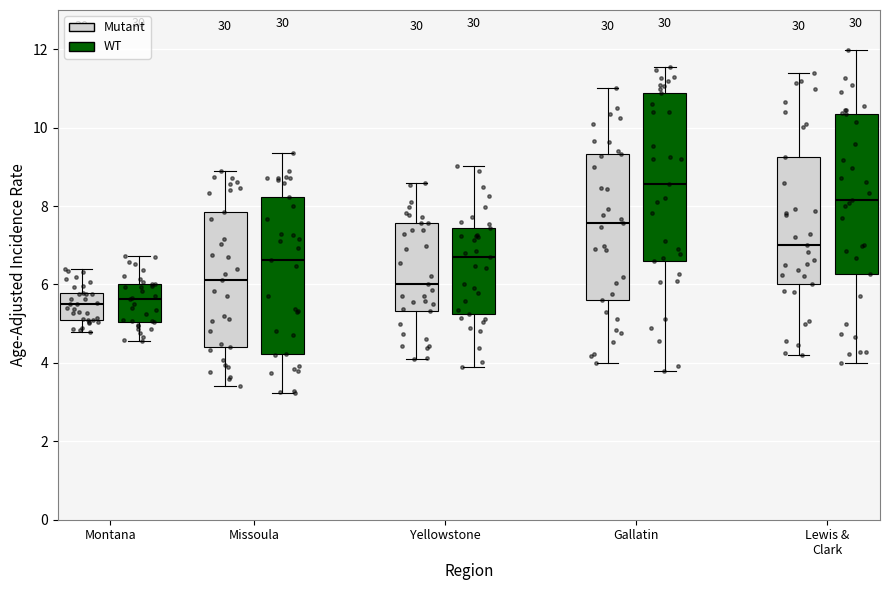

Reading left to right, transcribe this box plot: for each box, give where its median line is, the range the box spans, and where its two whiskers end, as read against the y-axis. The values are not printed on the chart, so give them approximately, as read against the axis.

Montana (Mutant): median 5.4, box 5.0 to 5.8, whiskers 4.8 to 6.4
Montana (WT): median 5.6, box 5.0 to 6.0, whiskers 4.6 to 6.8
Missoula (Mutant): median 6.2, box 4.4 to 7.8, whiskers 3.4 to 9.0
Missoula (WT): median 6.6, box 4.2 to 8.2, whiskers 3.2 to 9.4
Yellowstone (Mutant): median 6.0, box 5.4 to 7.6, whiskers 4.2 to 8.6
Yellowstone (WT): median 6.8, box 5.2 to 7.4, whiskers 3.8 to 9.0
Gallatin (Mutant): median 7.6, box 5.6 to 9.4, whiskers 4.0 to 11.0
Gallatin (WT): median 8.6, box 6.6 to 10.8, whiskers 3.8 to 11.6
Lewis & Clark (Mutant): median 7.0, box 6.0 to 9.2, whiskers 4.2 to 11.4
Lewis & Clark (WT): median 8.2, box 6.2 to 10.4, whiskers 4.0 to 12.0